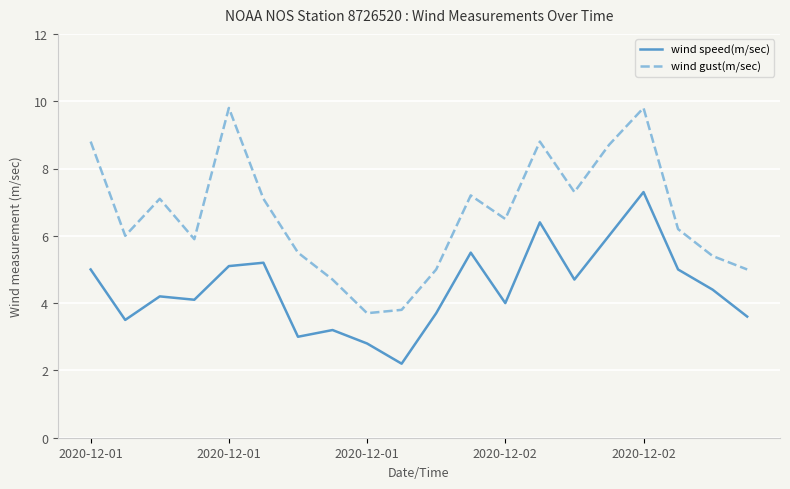

True or false: wind speed(m/sec) and wind gust(m/sec) cross at least once.

False